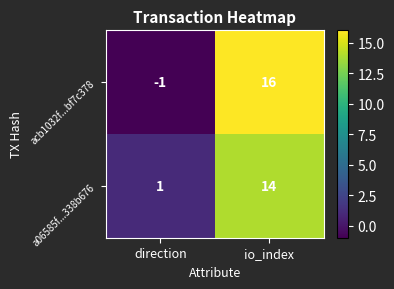

Reading left to right, extract all data points from this chart.

acb1032f...bf7c378: -1	16
a06585f...338b676: 1	14